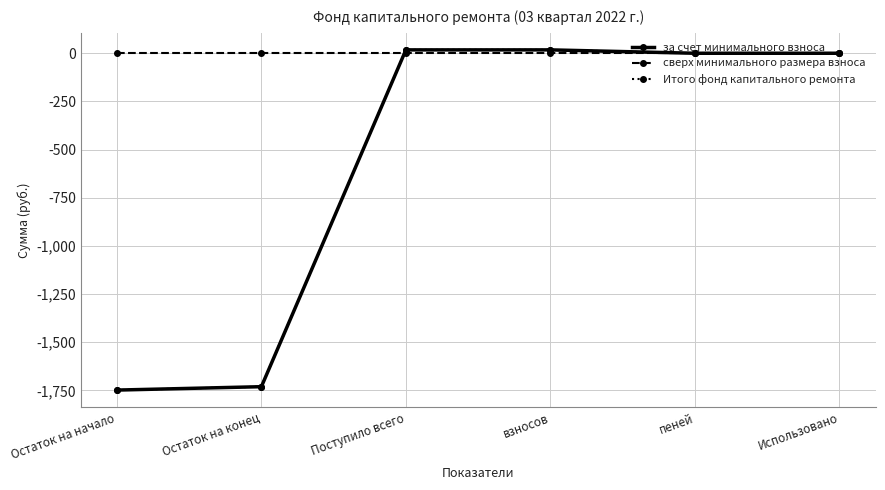

Does the chart have visible grid lines?

Yes